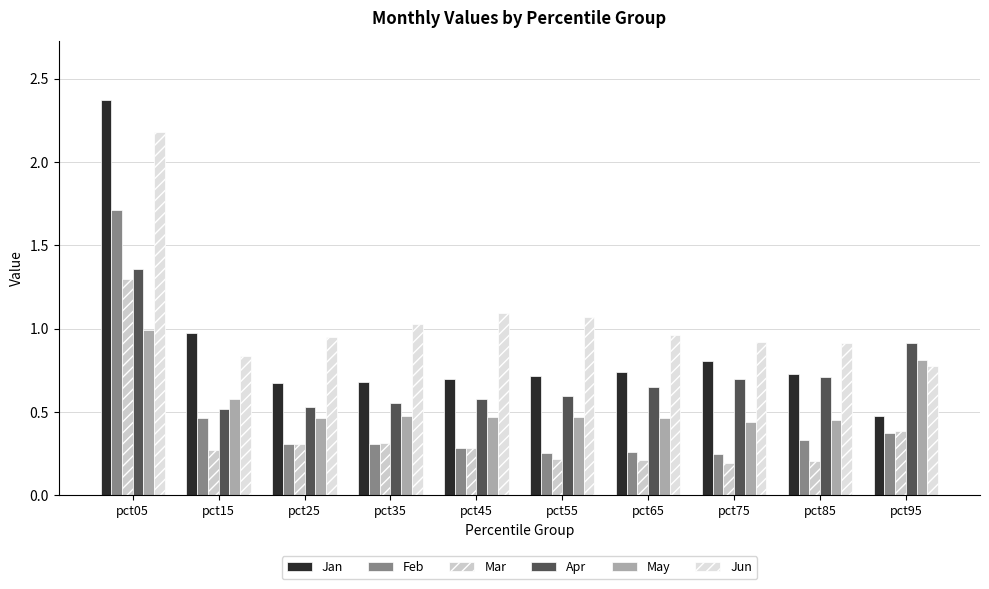

Which series has the largest range (max minus min)?

Jan